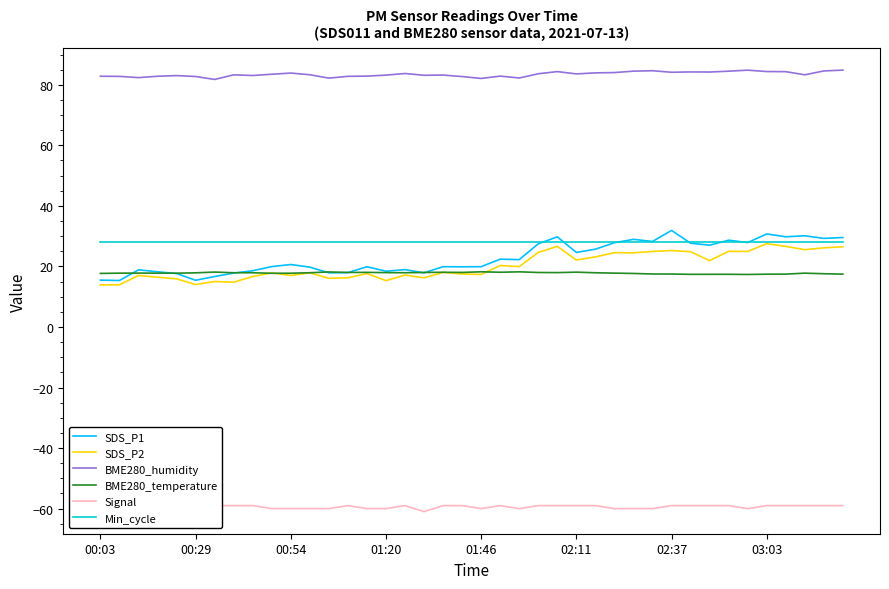

True or false: Min_cycle and BME280_temperature intersect in this chart.

False